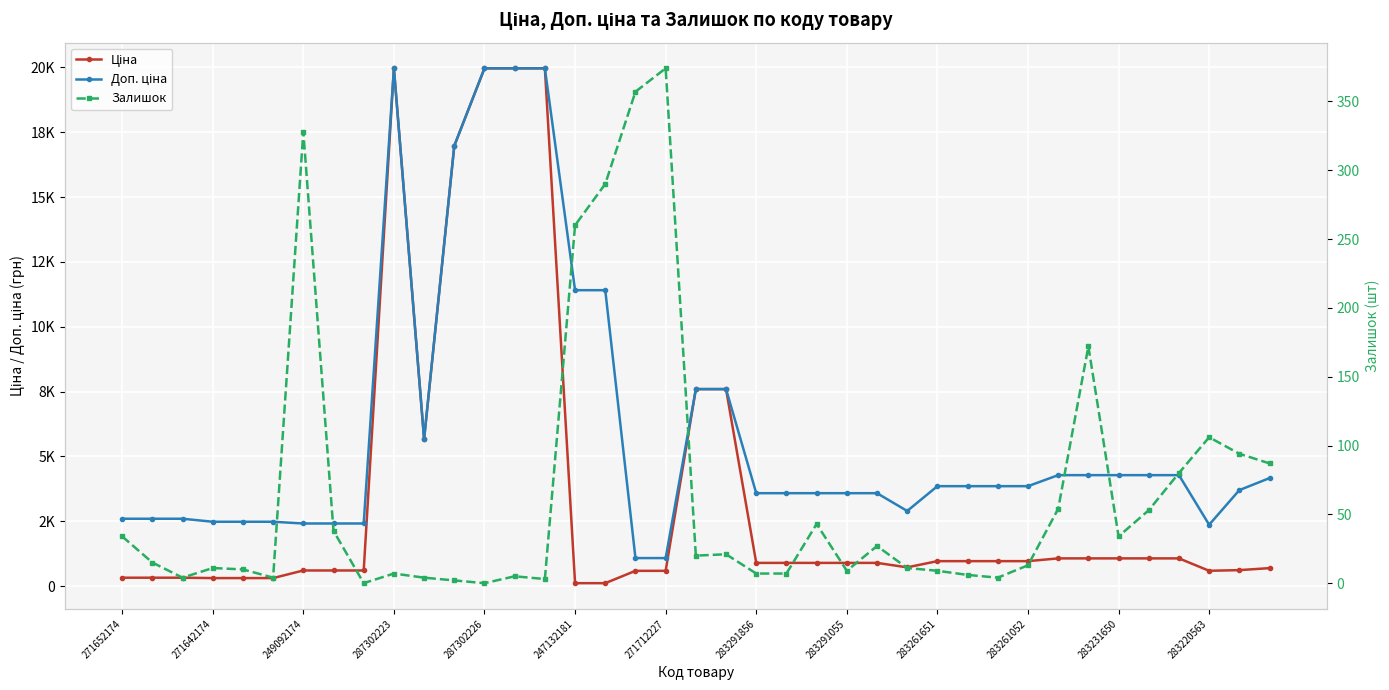

Where is Ціна nearest to the value 10039?

19